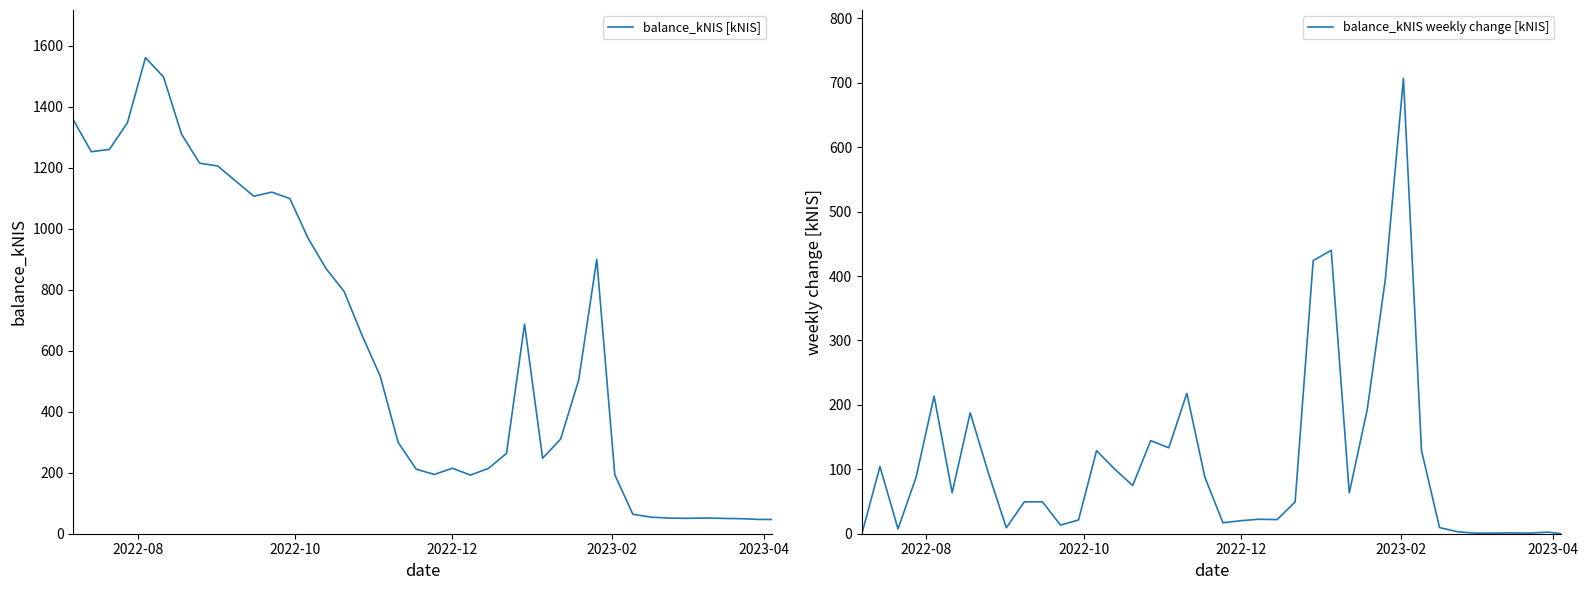

What is the highest value of the balance_kNIS [kNIS] series?

1561.6